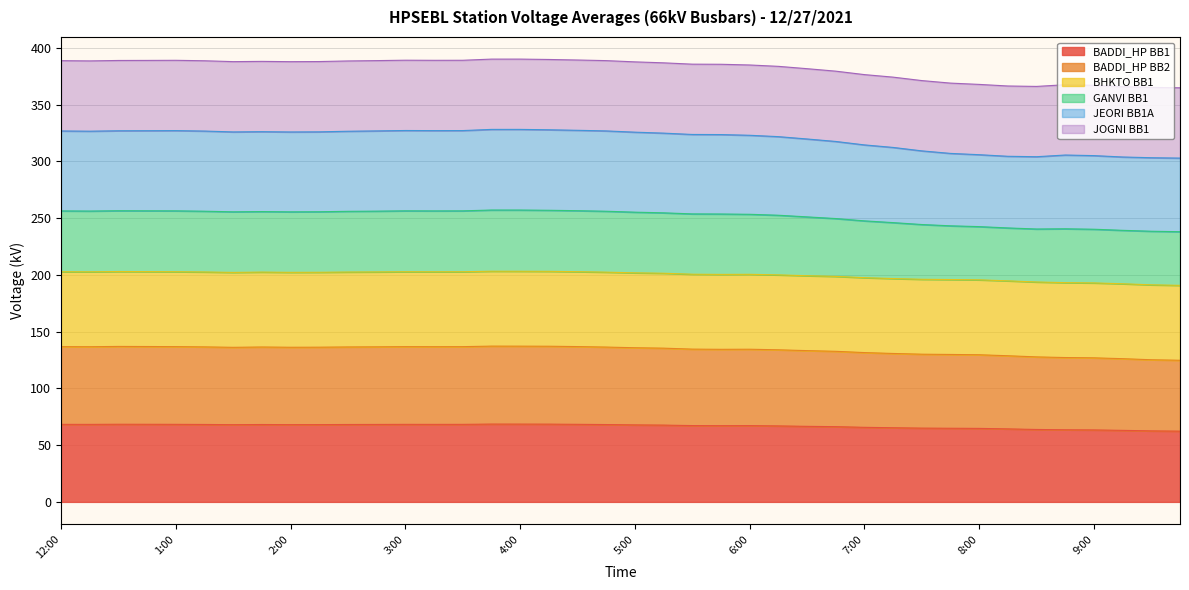

Which category has the highest value in the BADDI_HP BB2 series?

3:45